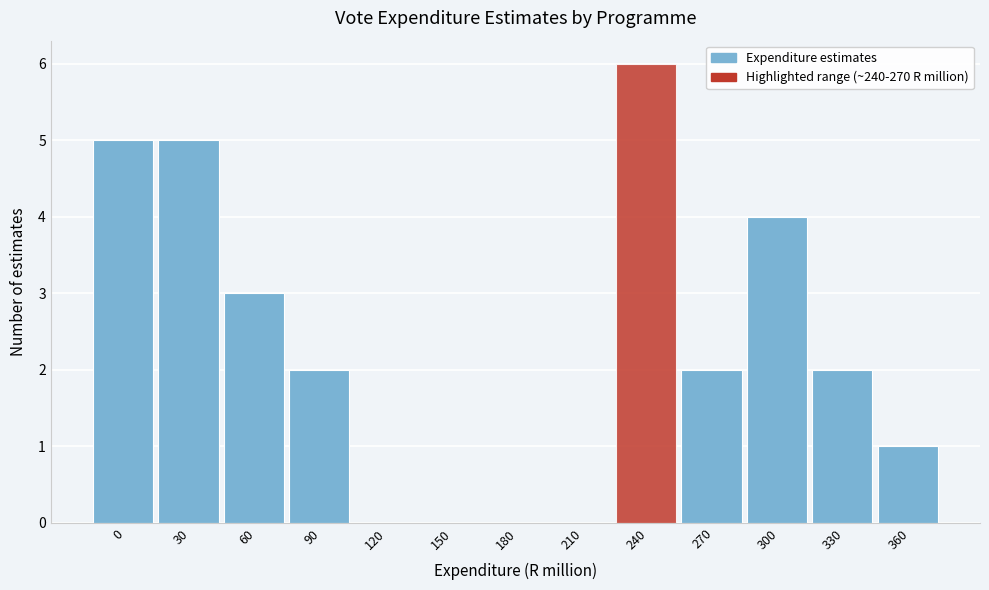

Reading left to right, extract all data points from this chart.

0=5	30=5	60=3	90=2	120=0	150=0	180=0	210=0	240=6	270=2	300=4	330=2	360=1